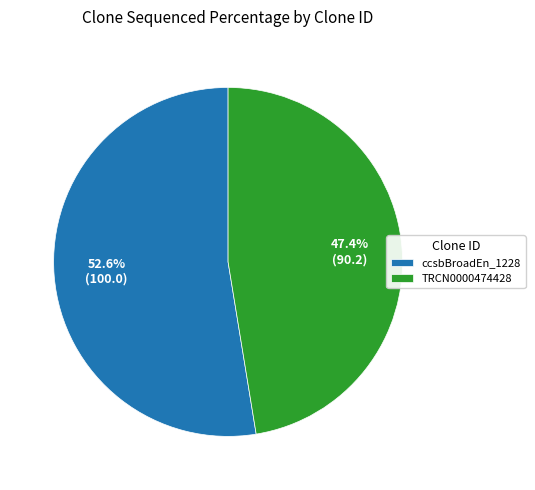

Rank the categories by value from highest to lowest.

ccsbBroadEn_1228, TRCN0000474428